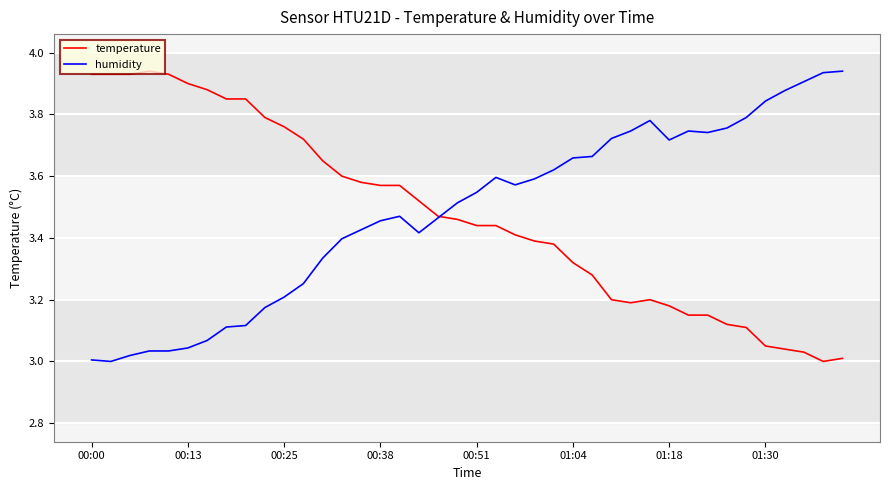

What is the sum of all humidity values?

139.3